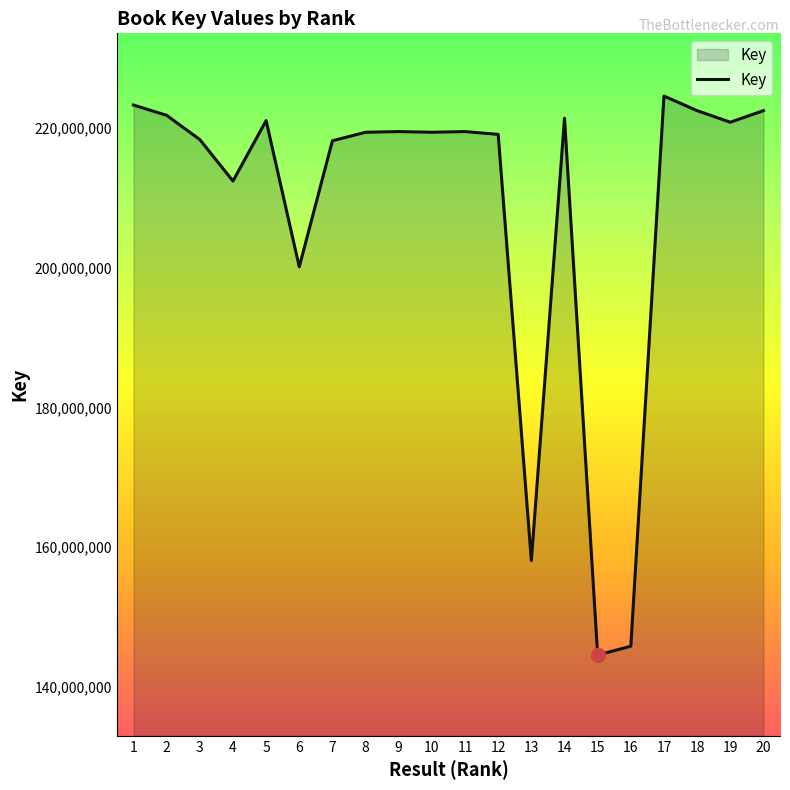

Which category has the lowest value across all series?

15